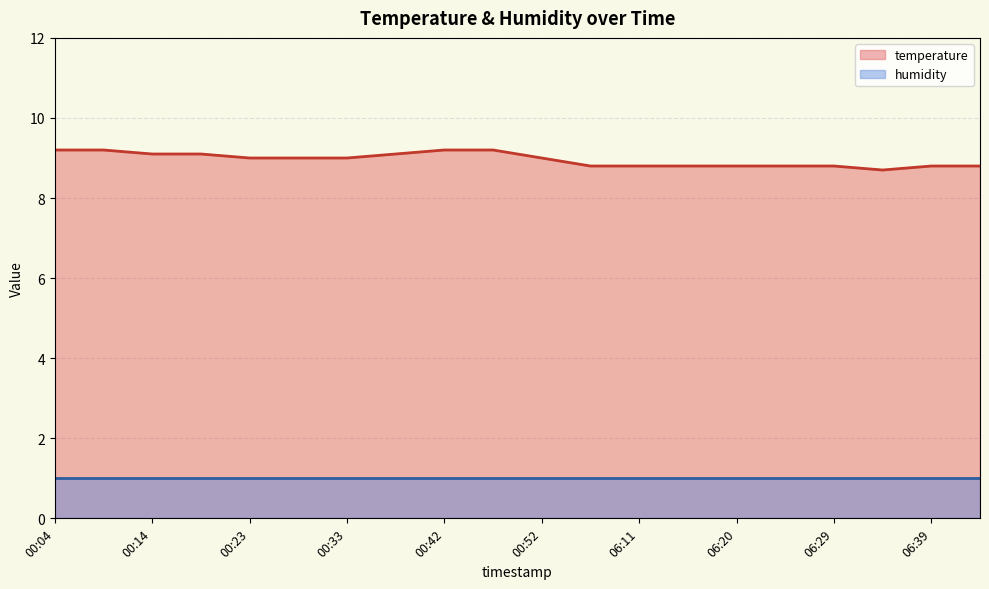

Reading right to left, transcribe all the data shown in this chart.

8.8	8.8	8.7	8.8	8.8	8.8	8.8	8.8	8.8	9.0	9.2	9.2	9.1	9.0	9.0	9.0	9.1	9.1	9.2	9.2